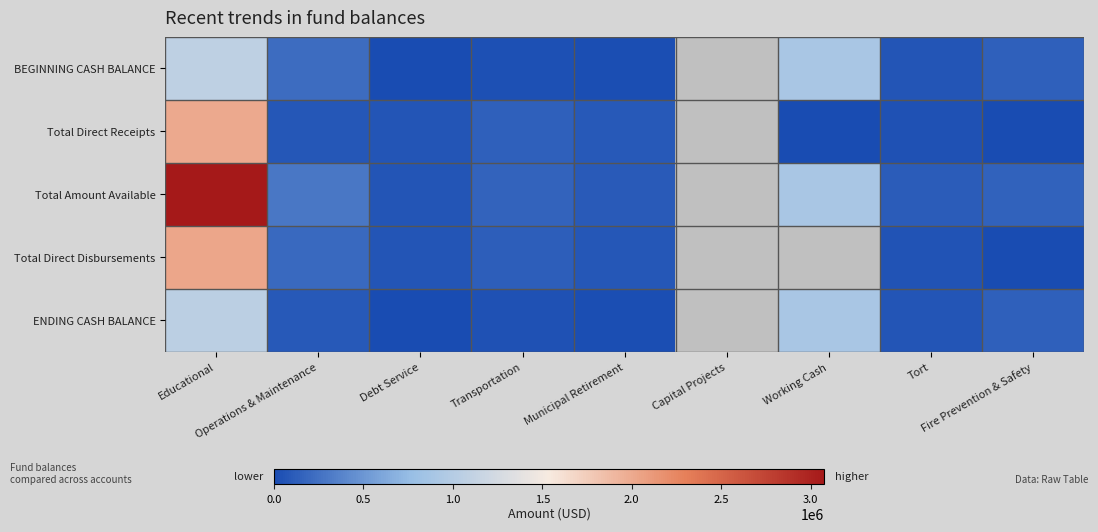

Where is Total Direct Receipts nearest to the value 1001350?

Transportation